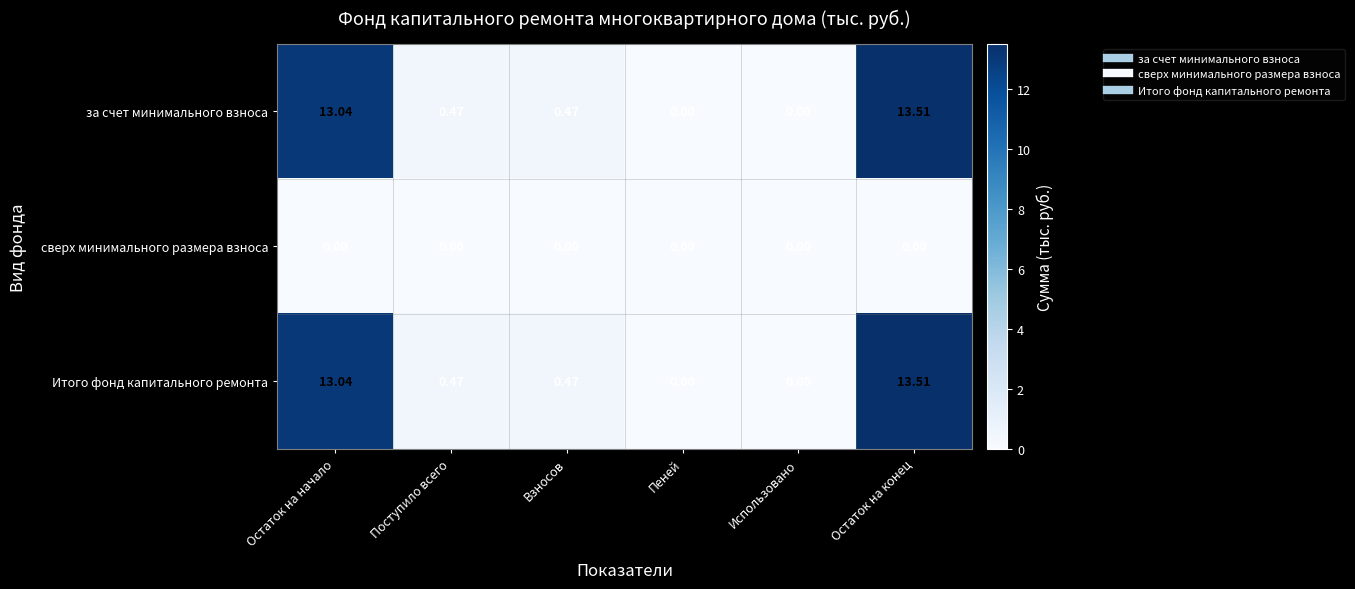

At which category is the sum across all series the highest?

Остаток на конец